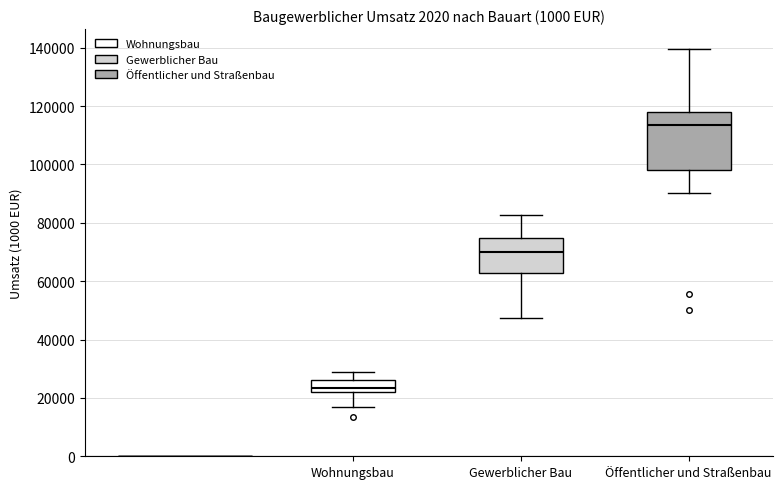

Which box is the tallest, from its lower edge to its upper edge?

Öffentlicher und Straßenbau